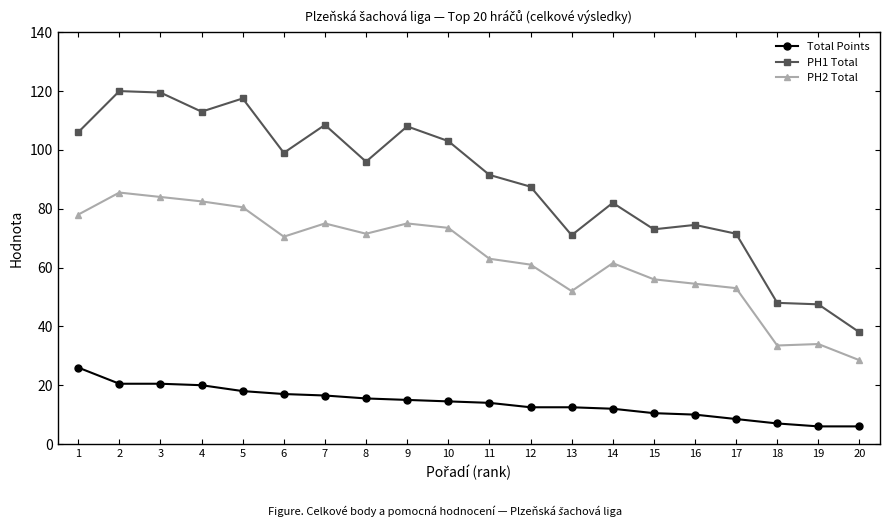

Where is PH2 Total nearest to the value 57?

15